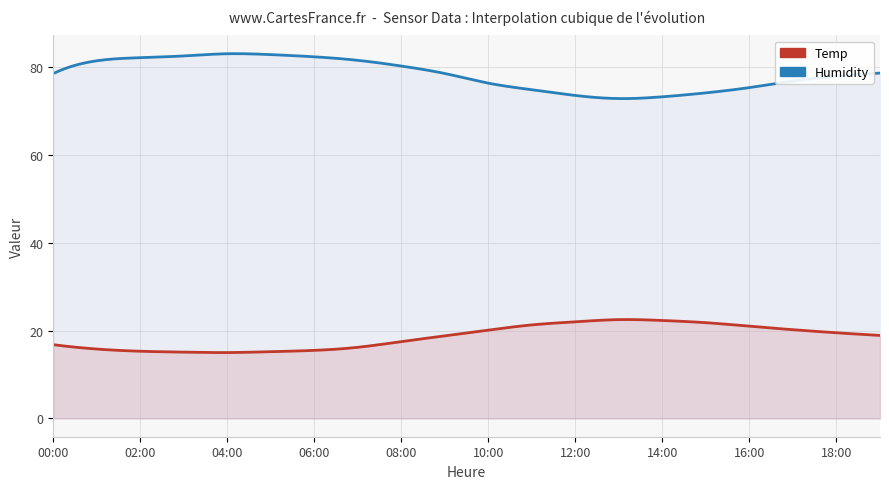

What is the difference between the Temp values at 11:00 and 00:00?

4.5